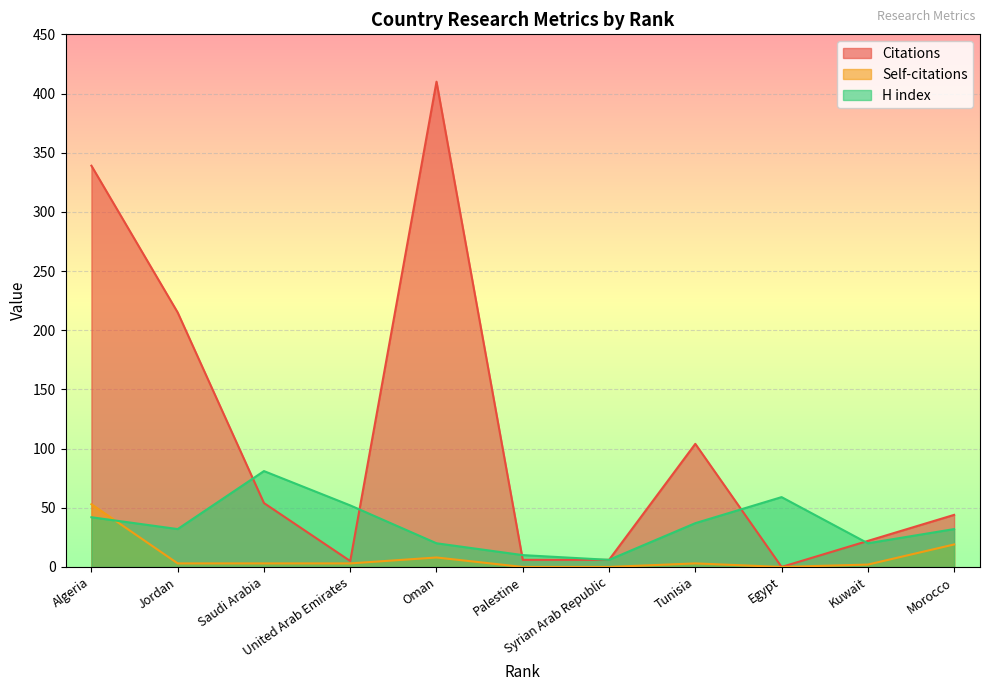

Rank the series by their maximum value, from highest to lowest.

Citations, H index, Self-citations